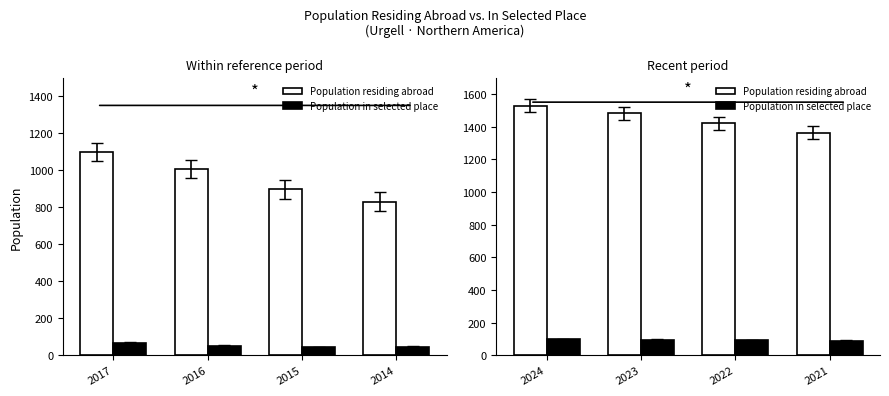

Are the bars grouped side by side (vs. stacked)?

Yes